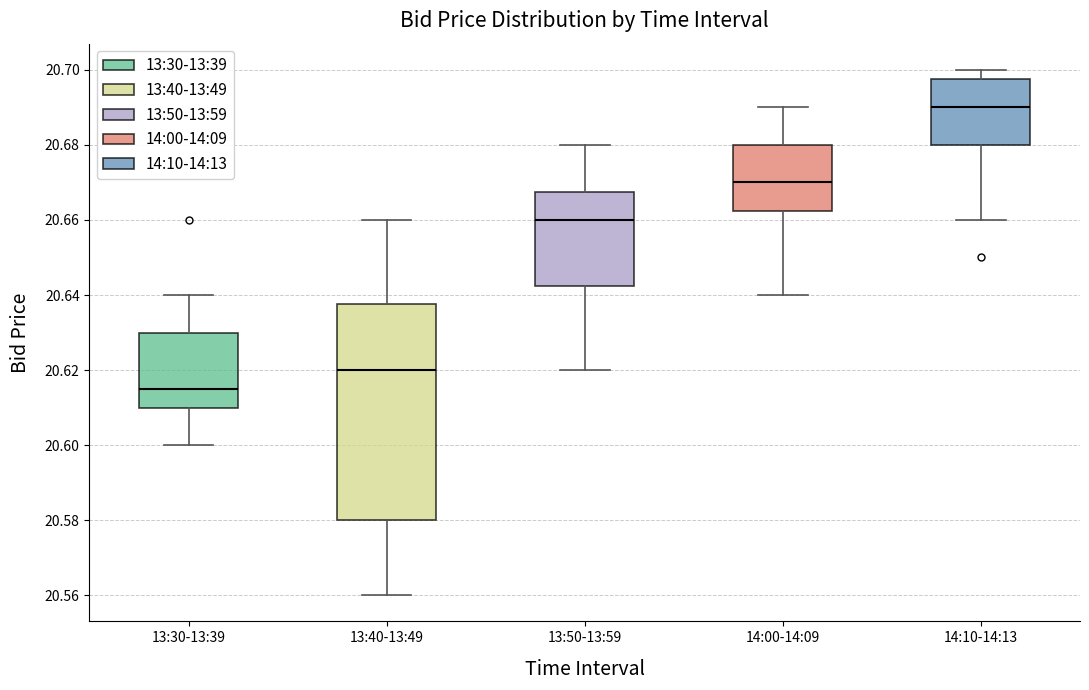

Reading left to right, read every box against the y-axis: the position of its median line, the range the box covers, and the ends of its whiskers. The values are not printed on the chart, so give them approximately, as read against the axis.

13:30-13:39: median 20.616, box 20.610 to 20.630, whiskers 20.600 to 20.640
13:40-13:49: median 20.620, box 20.580 to 20.638, whiskers 20.560 to 20.660
13:50-13:59: median 20.660, box 20.642 to 20.668, whiskers 20.620 to 20.680
14:00-14:09: median 20.670, box 20.662 to 20.680, whiskers 20.640 to 20.690
14:10-14:13: median 20.690, box 20.680 to 20.698, whiskers 20.660 to 20.700